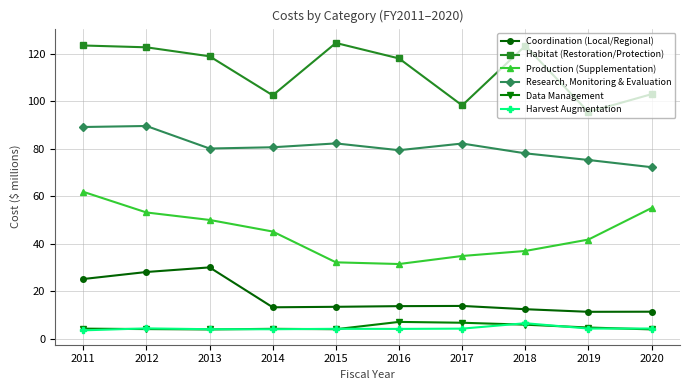

How many series are shown in this chart?

6